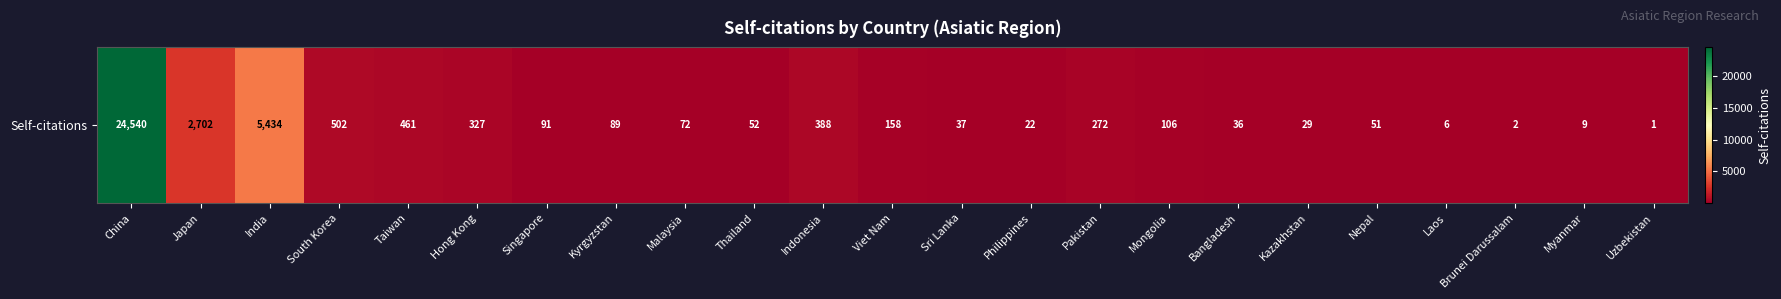

How many data points are above 89?

11